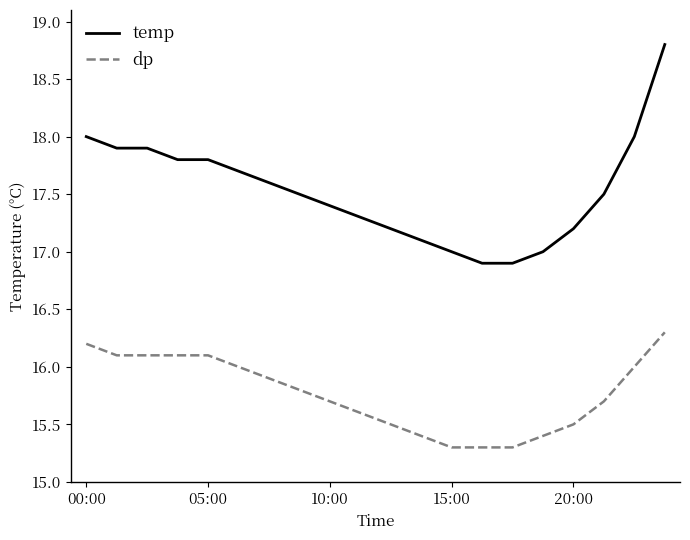

Reading left to right, transcribe all the data shown in this chart.

temp: 18.0	17.9	17.9	17.8	17.8	17.7	17.6	17.5	17.4	17.3	17.2	17.1	17.0	16.9	16.9	17.0	17.2	17.5	18.0	18.8
dp: 16.2	16.1	16.1	16.1	16.1	16.0	15.9	15.8	15.7	15.6	15.5	15.4	15.3	15.3	15.3	15.4	15.5	15.7	16.0	16.3